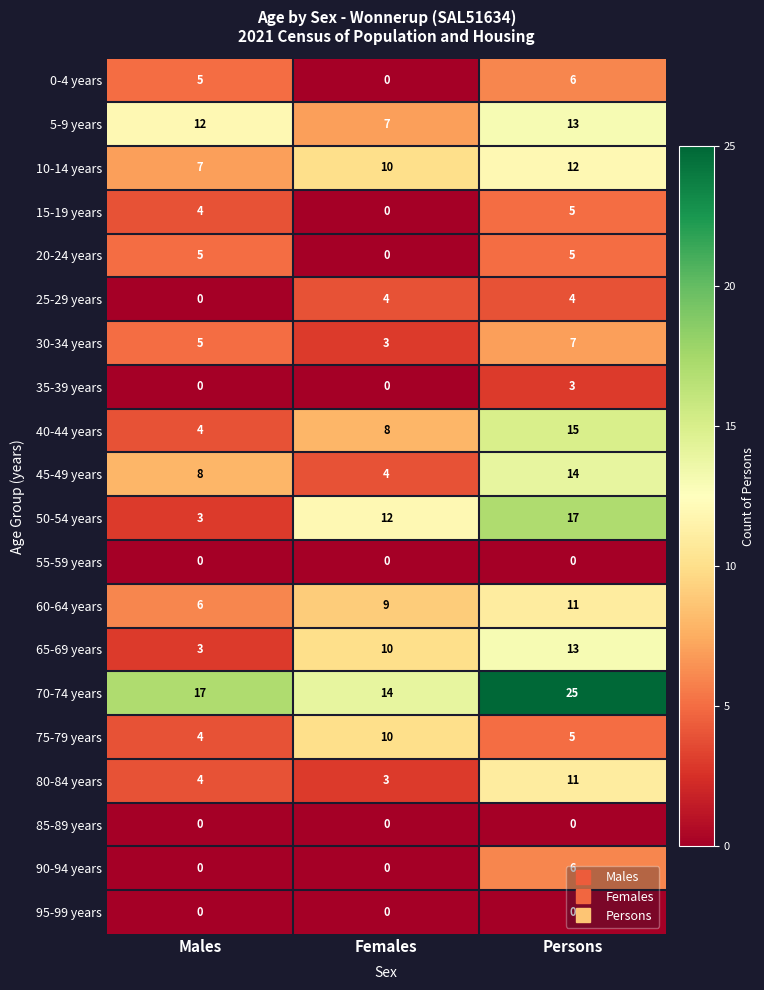

What is the total value across all series at Persons?

172